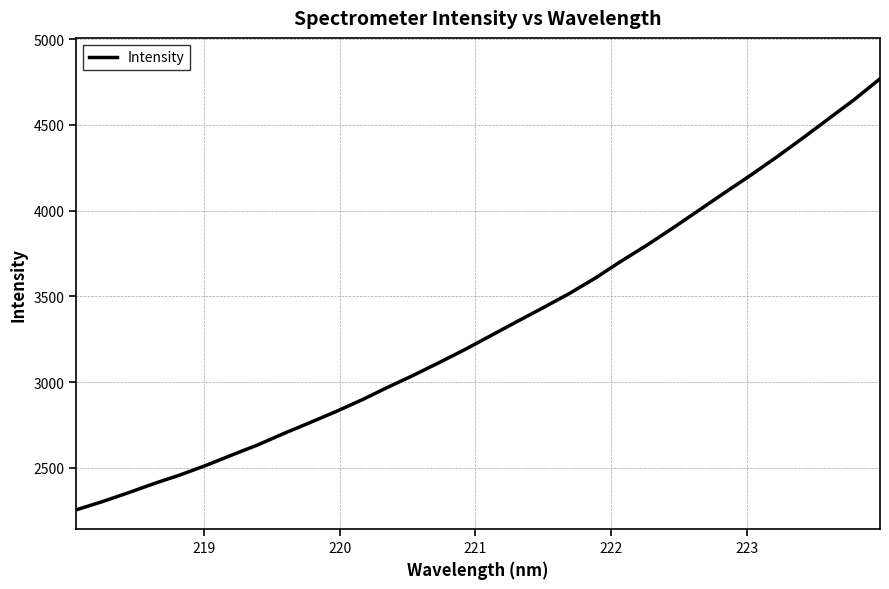

What is the minimum value shown in the chart?

2256.4